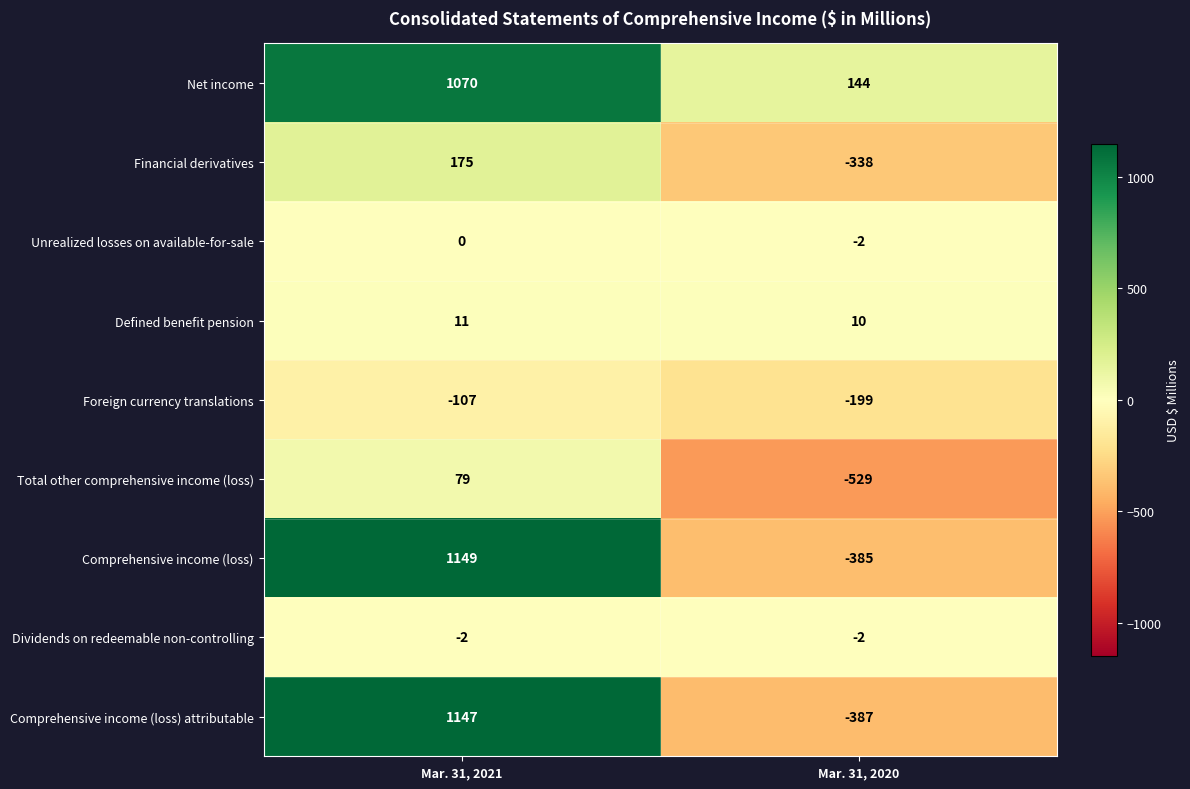

What is the difference between the Comprehensive income (loss) values at Mar. 31, 2020 and Mar. 31, 2021?

1534